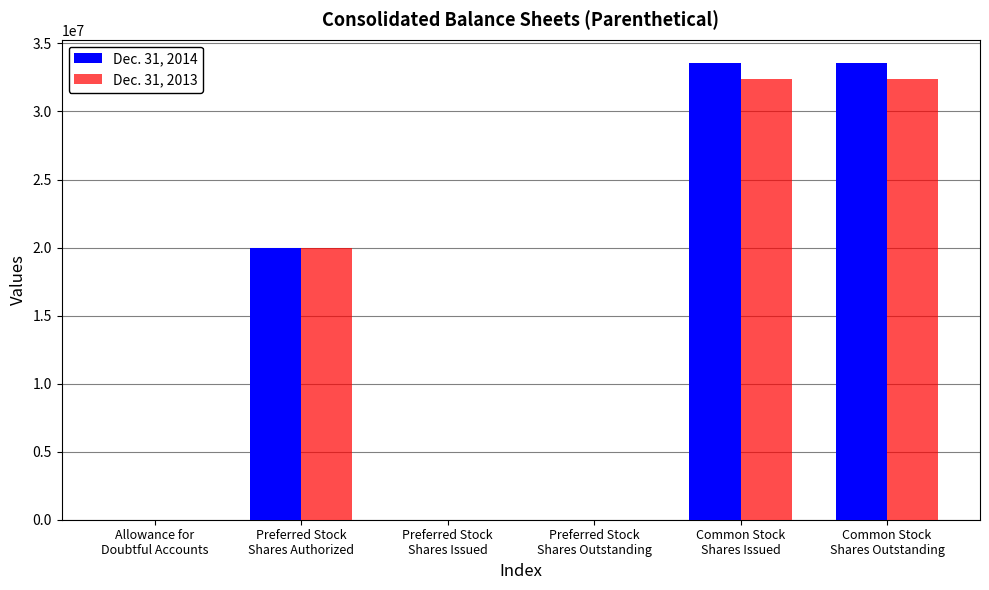

What is the sum of all Dec. 31, 2013 values?

84750987